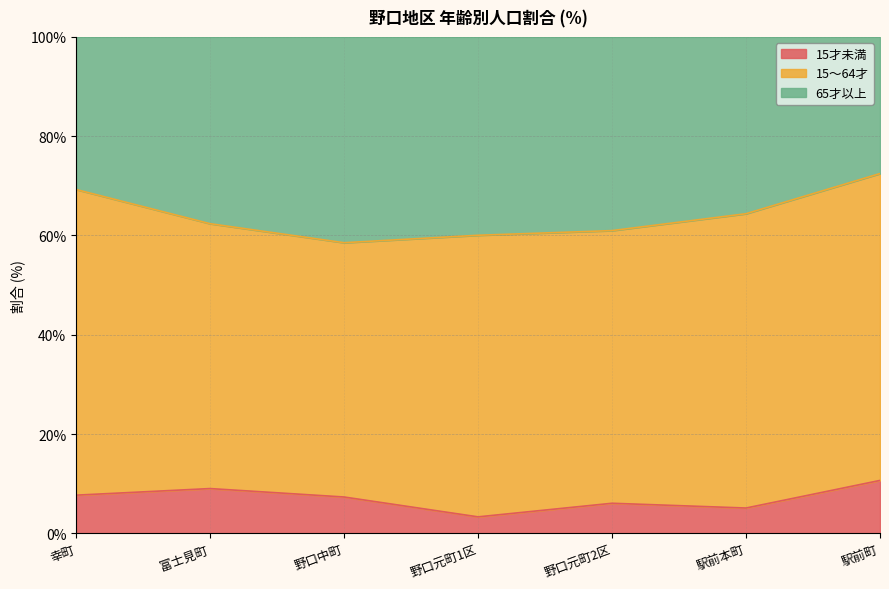

What is the lowest value of the 15才未満 series?

3.3